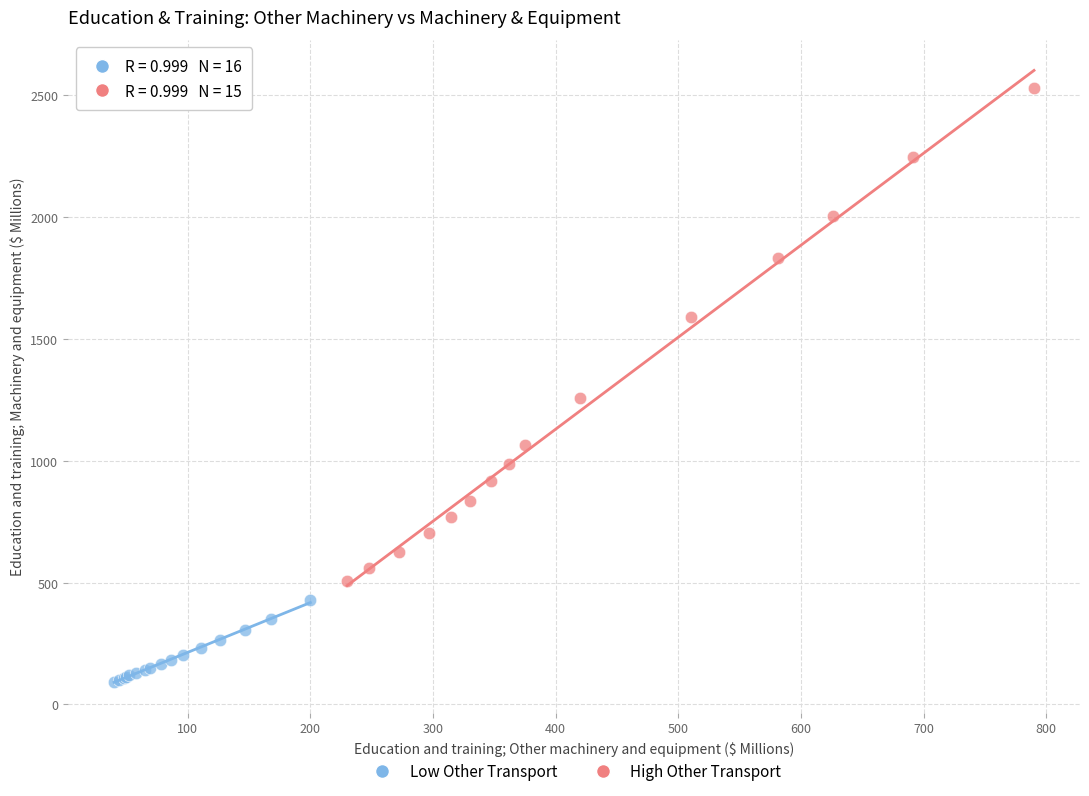

Which series contains the lowest Y value?

Low Other Transport